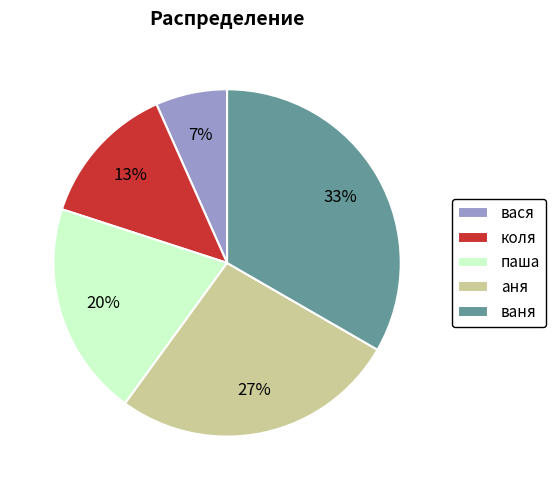

How many segments does this pie chart have?

5